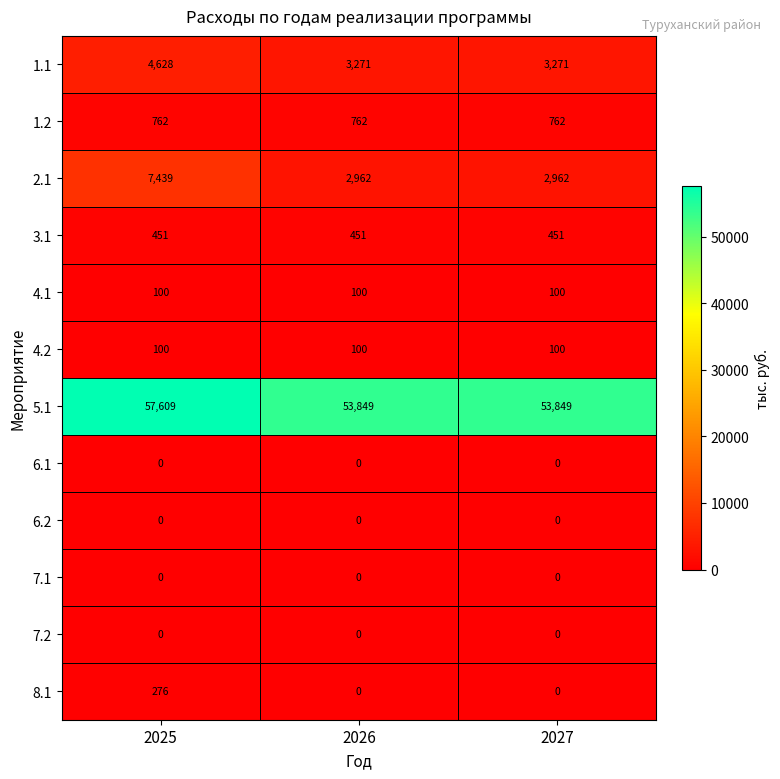

Which series changed the most between 2025 and 2026?

2.1